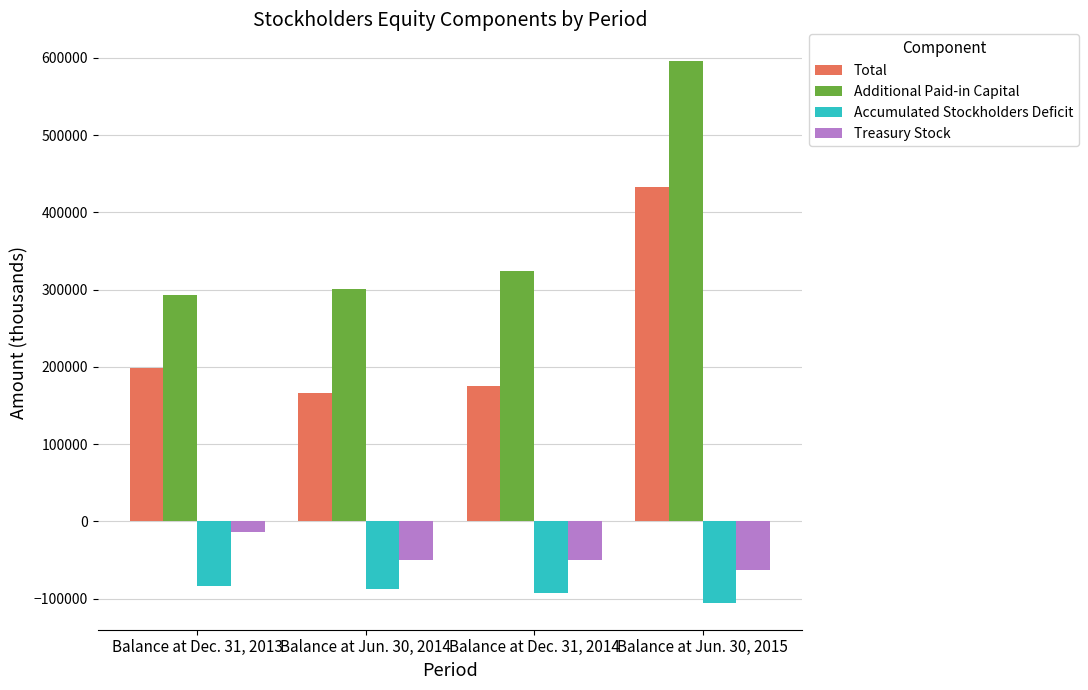

Read the Total value at Balance at Jun. 30, 2014, to the nearest 100.

165600